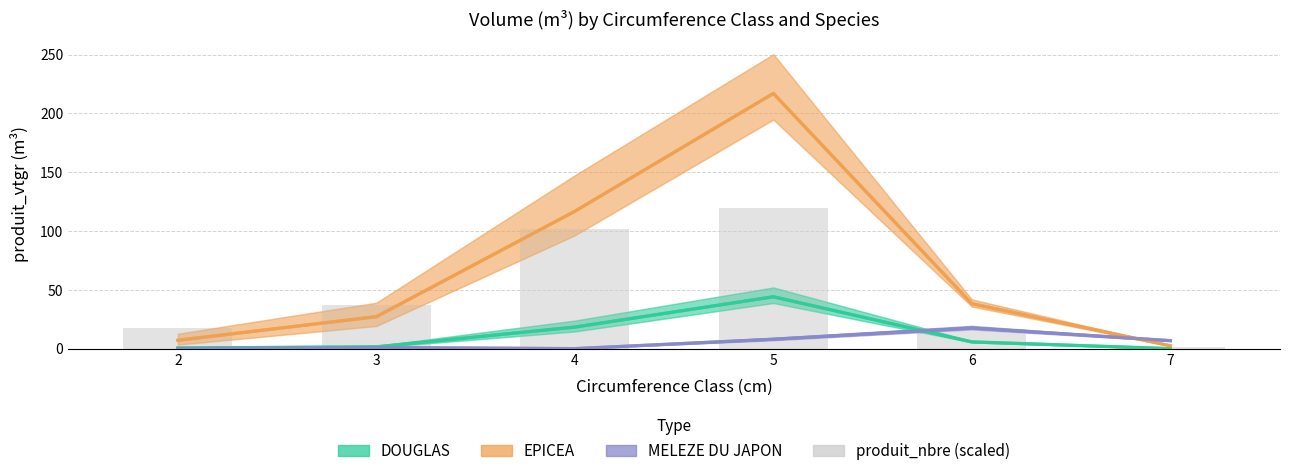

Where is EPICEA nearest to the value 109?

4